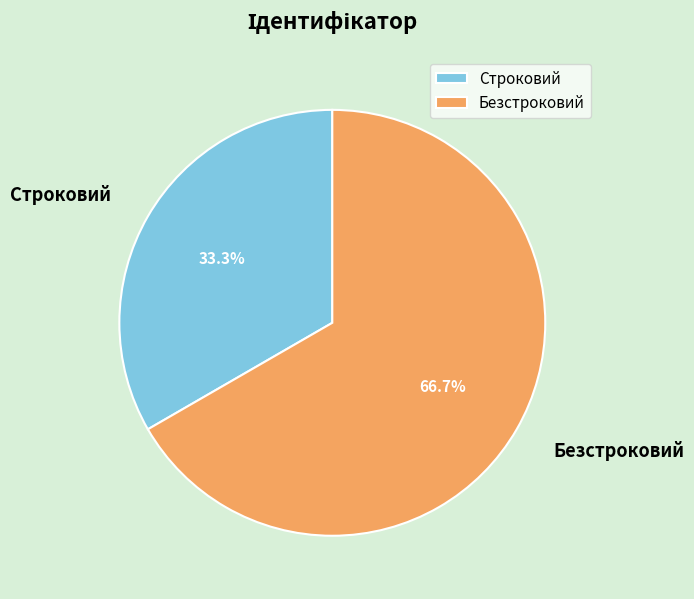

Count the number of slices in the pie.

2